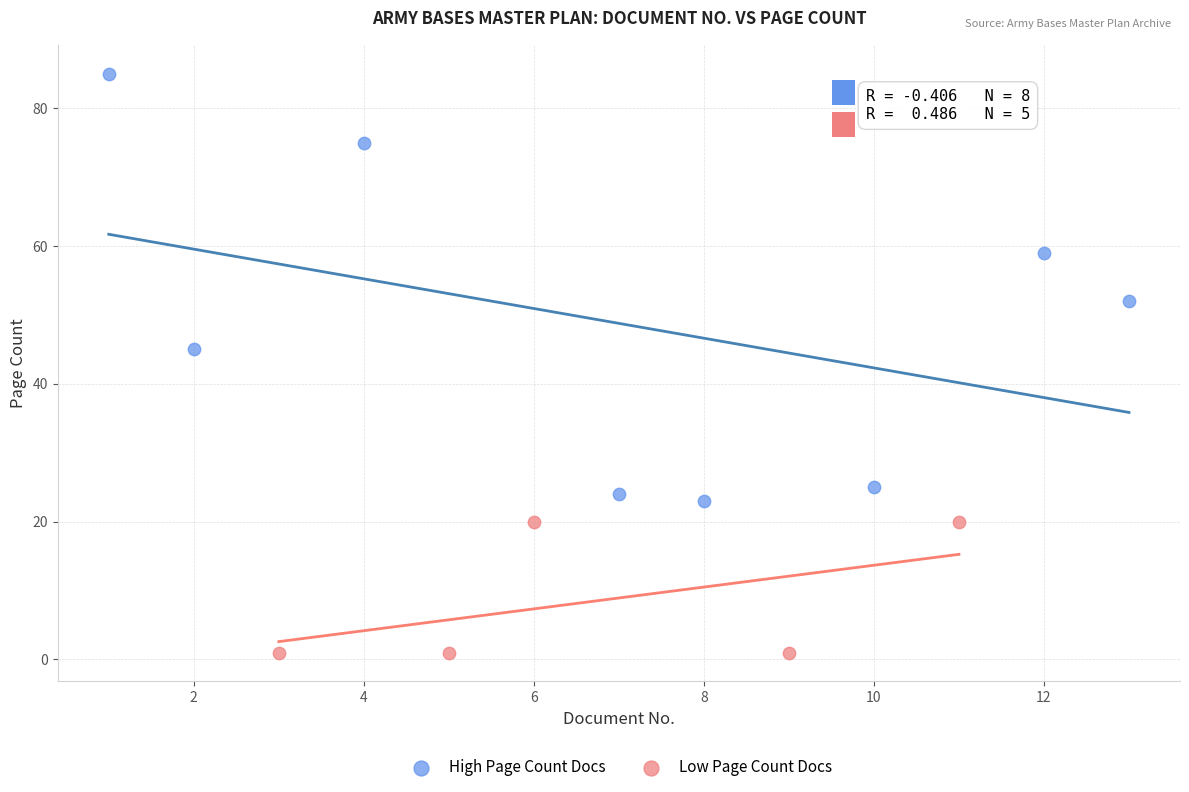

Which series contains the lowest Y value?

Low Page Count Docs